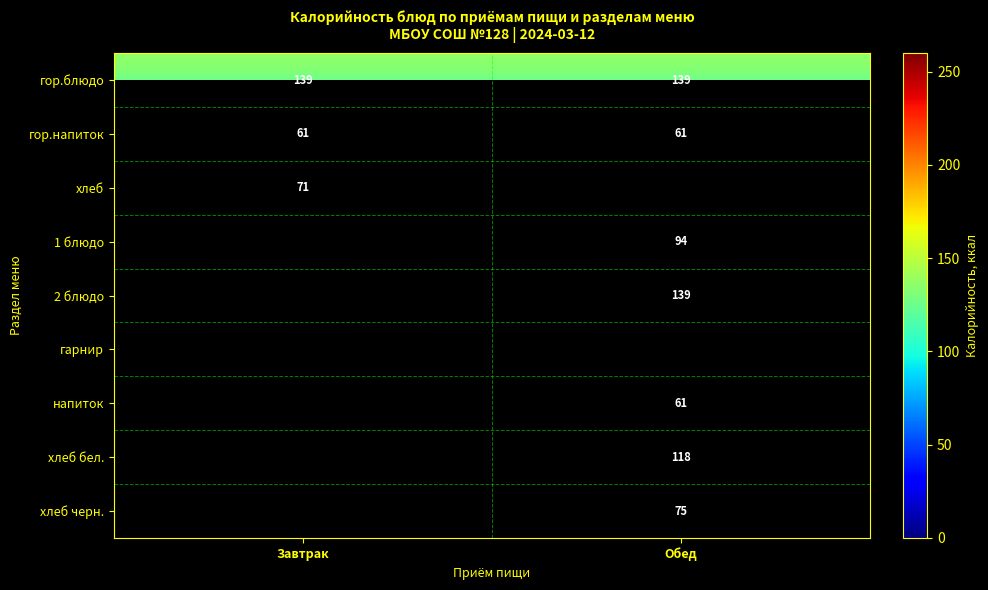

What is the difference between the maximum and minimum values in the гарнир series?

28